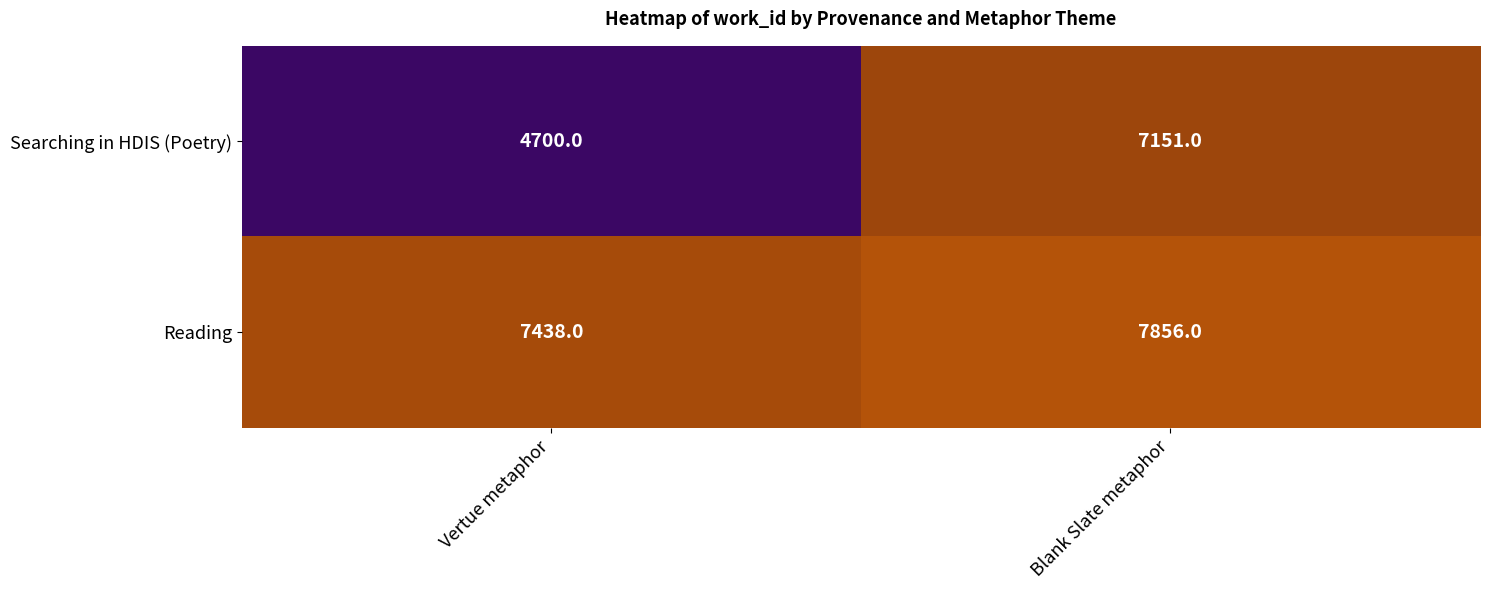

Which series changed the most between Vertue metaphor and Blank Slate metaphor?

Searching in HDIS (Poetry)